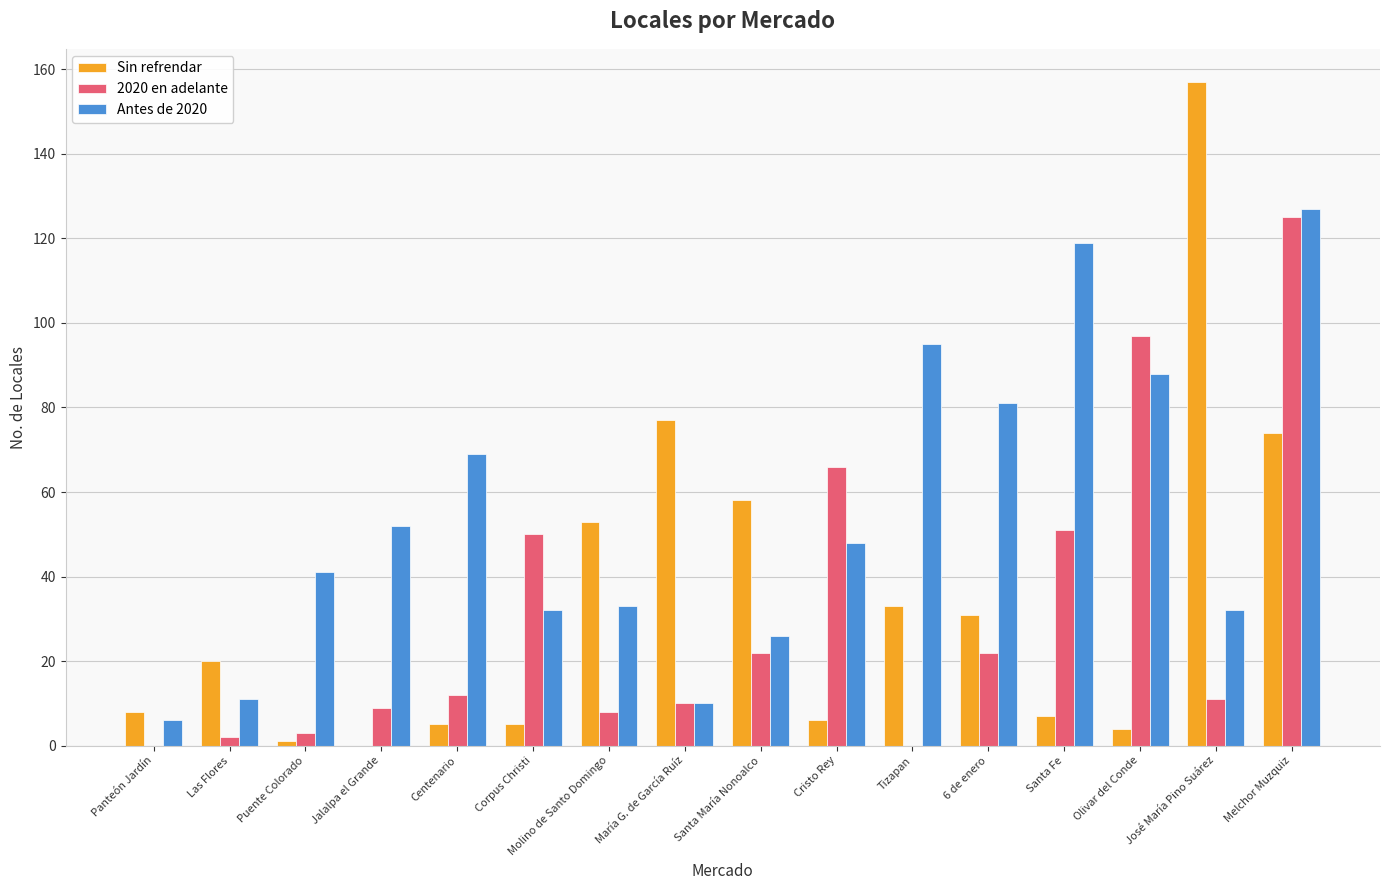

Reading left to right, transcribe all the data shown in this chart.

Sin refrendar: Panteón Jardín=8	Las Flores=20	Puente Colorado=1	Jalalpa el Grande=0	Centenario=5	Corpus Christi=5	Molino de Santo Domingo=53	María G. de García Ruíz=77	Santa María Nonoalco=58	Cristo Rey=6	Tizapan=33	6 de enero=31	Santa Fe=7	Olivar del Conde=4	José María Pino Suárez=157	Melchor Muzquiz=74
2020 en adelante: Panteón Jardín=0	Las Flores=2	Puente Colorado=3	Jalalpa el Grande=9	Centenario=12	Corpus Christi=50	Molino de Santo Domingo=8	María G. de García Ruíz=10	Santa María Nonoalco=22	Cristo Rey=66	Tizapan=0	6 de enero=22	Santa Fe=51	Olivar del Conde=97	José María Pino Suárez=11	Melchor Muzquiz=125
Antes de 2020: Panteón Jardín=6	Las Flores=11	Puente Colorado=41	Jalalpa el Grande=52	Centenario=69	Corpus Christi=32	Molino de Santo Domingo=33	María G. de García Ruíz=10	Santa María Nonoalco=26	Cristo Rey=48	Tizapan=95	6 de enero=81	Santa Fe=119	Olivar del Conde=88	José María Pino Suárez=32	Melchor Muzquiz=127